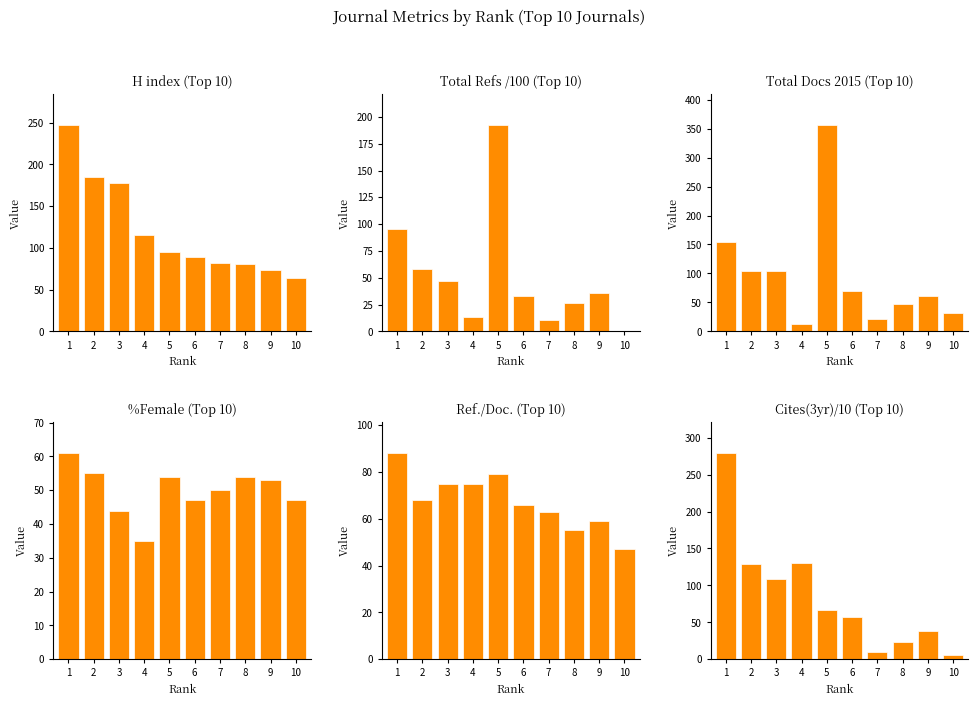

Reading left to right, what are all the values shown in this chart?

H index by Rank: 1=247.0	2=185.0	3=178.0	4=115.0	5=95.0	6=89.0	7=82.0	8=81.0	9=74.0	10=64.0
Total Refs. by Rank (÷100): 1=95.9	2=58.2	3=46.6	4=13.1	5=192.3	6=33.0	7=10.7	8=26.4	9=36.2	10=0.0
Total Docs. (2015): 1=155.0	2=105.0	3=104.0	4=13.0	5=356.0	6=69.0	7=21.0	8=48.0	9=61.0	10=31.0
%Female: 1=61.0	2=55.0	3=44.0	4=35.0	5=54.0	6=47.0	7=50.0	8=54.0	9=53.0	10=47.0
Ref. per Doc.: 1=88.0	2=68.0	3=75.0	4=75.0	5=79.0	6=66.0	7=63.0	8=55.0	9=59.0	10=47.0
Cites (3yr) ÷10: 1=279.2	2=129.3	3=108.1	4=130.7	5=66.2	6=57.6	7=10.2	8=23.8	9=38.8	10=5.2